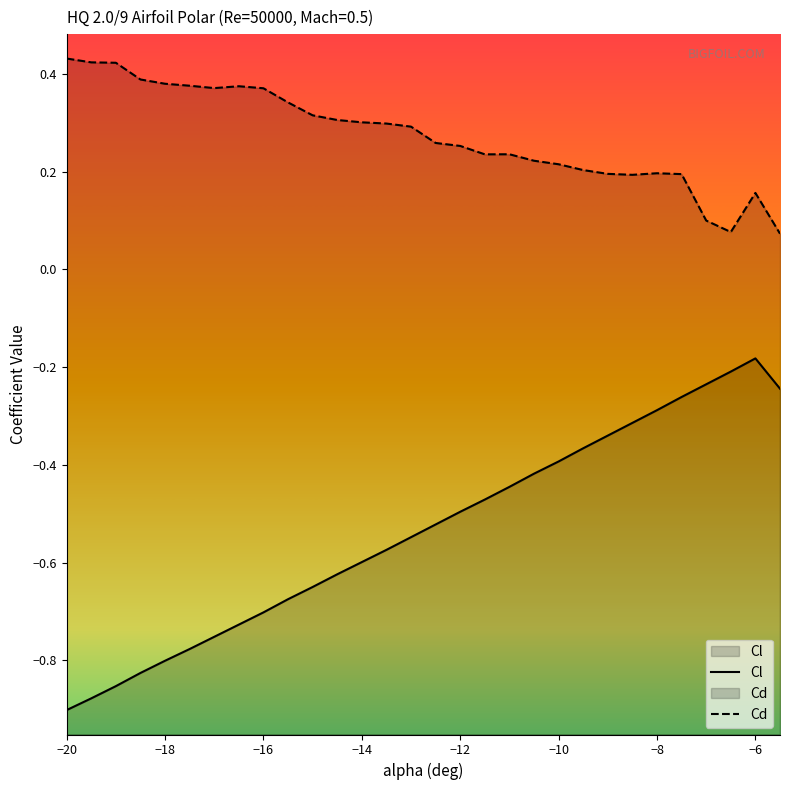

List the series in order of their overall mean, highest first.

Cd, Cl